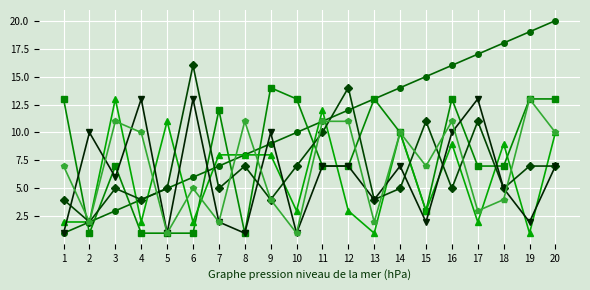

Which label corresponds to the largest value in the chart?

20